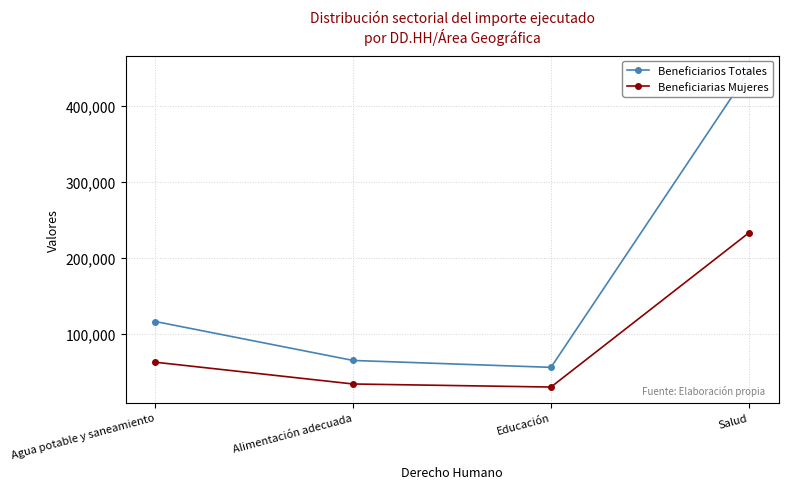

What is the sum of the Beneficiarios Totales values at Alimentación adecuada and Salud?

511102